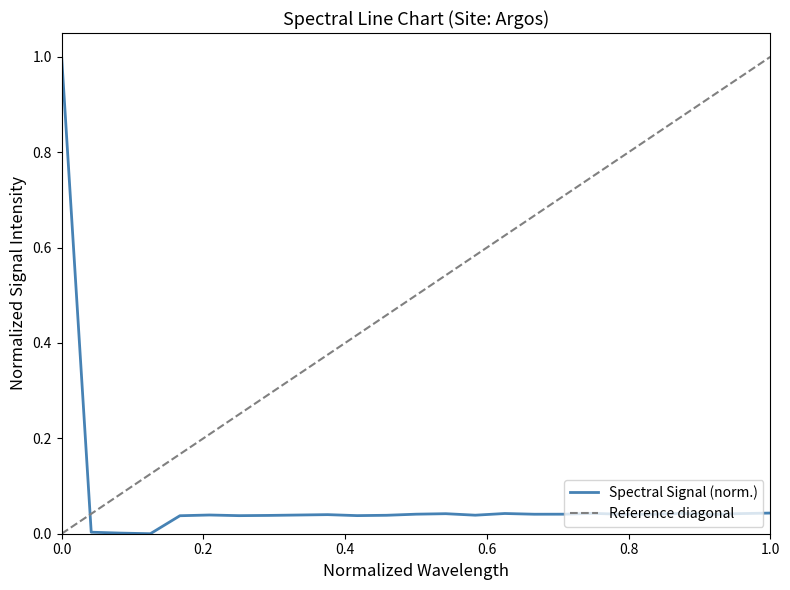

The value of Spectral Signal (norm.) at 0.0 is 0.5. True or false?

False